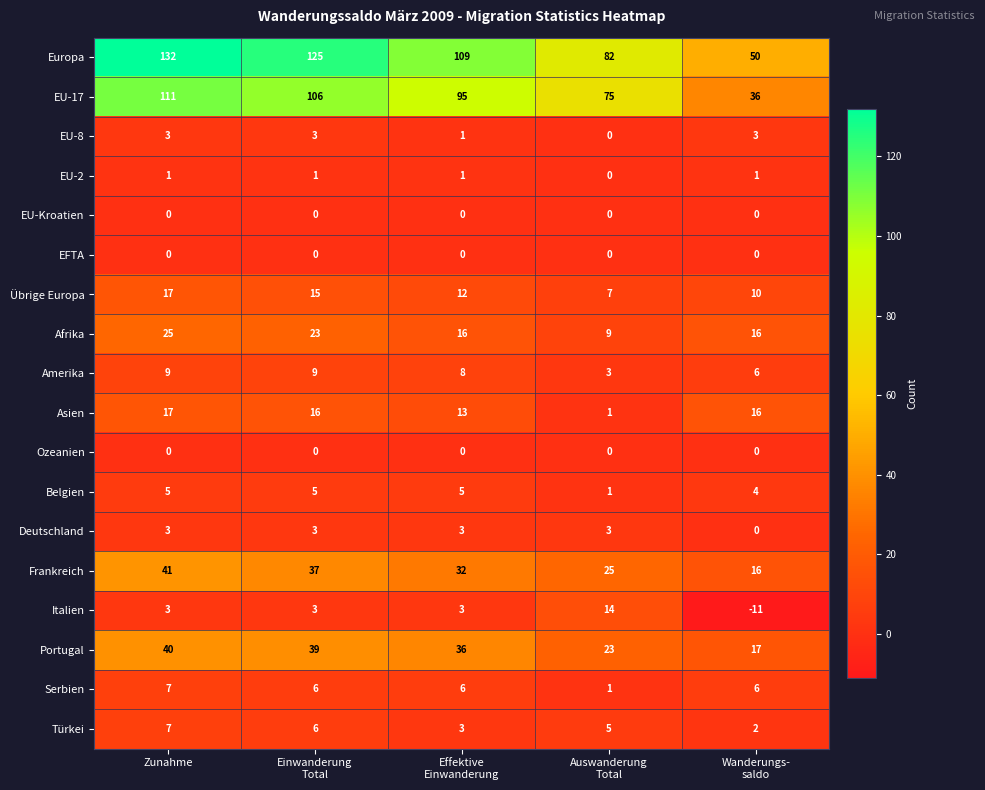

How many categories are shown in the chart?

5